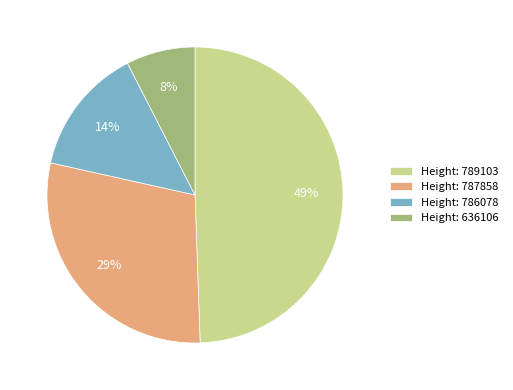

How many segments does this pie chart have?

4